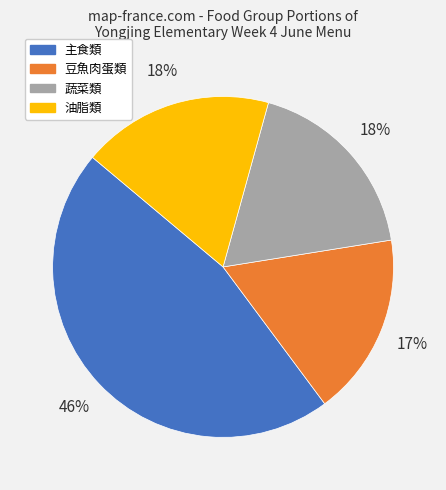

Is there any slice that represents more than half of the pie?

No